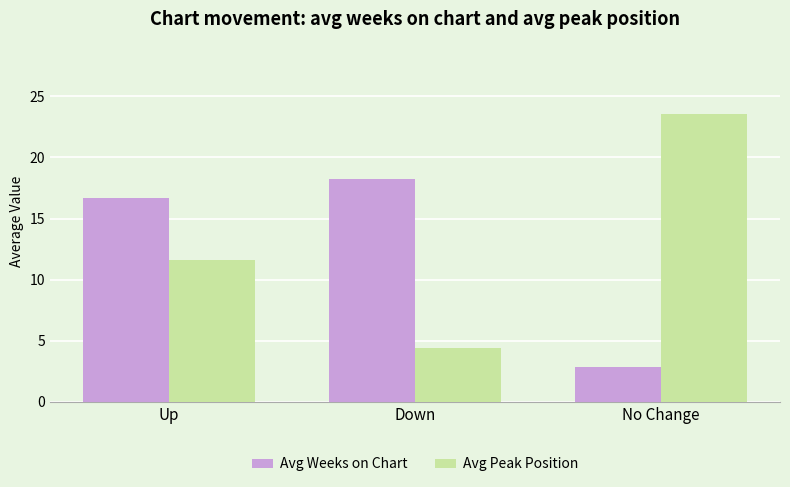

The value of Avg Weeks on Chart at Up is 11.6. True or false?

False